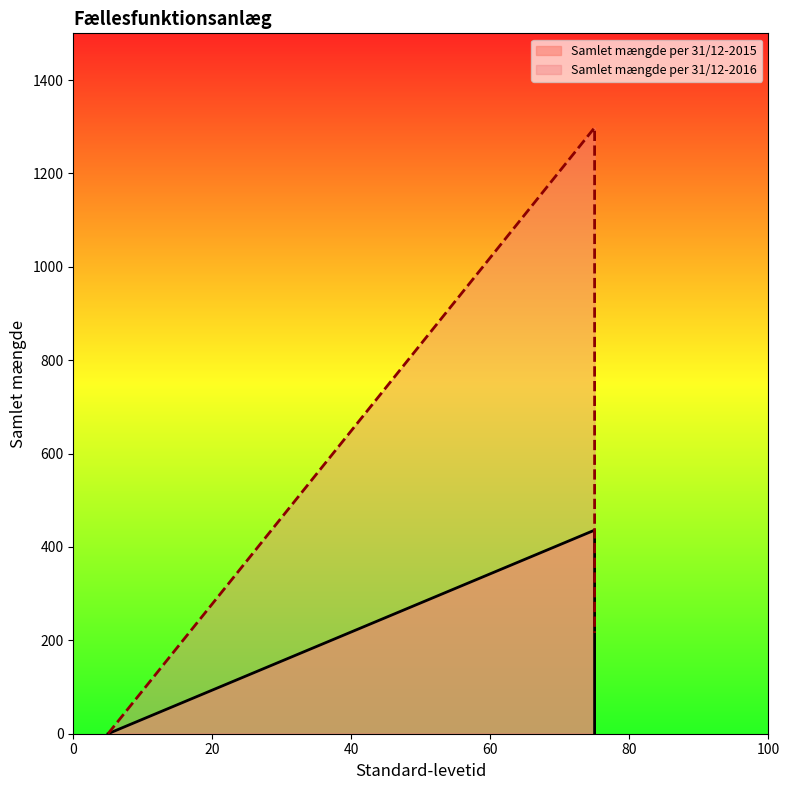

True or false: Samlet mængde per 31/12-2015 has a value of 436 at Administrationbygninger.

True